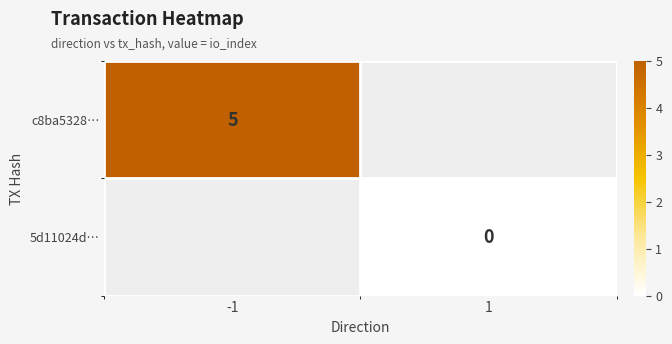

The c8ba5328… series shows 8 at -1. True or false?

False